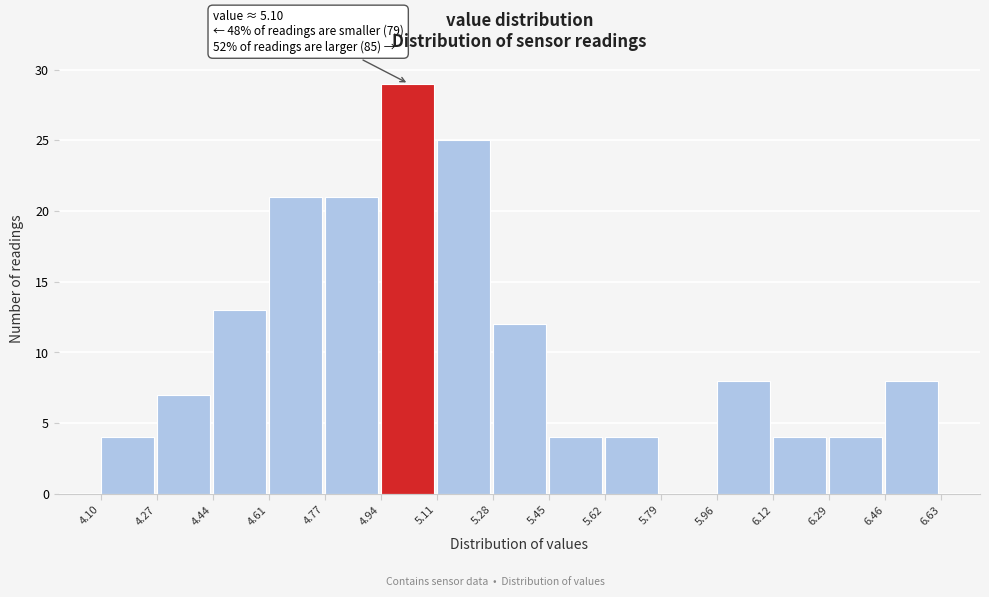

Which range on the x-axis has the tallest bar?

4.94 to 5.11